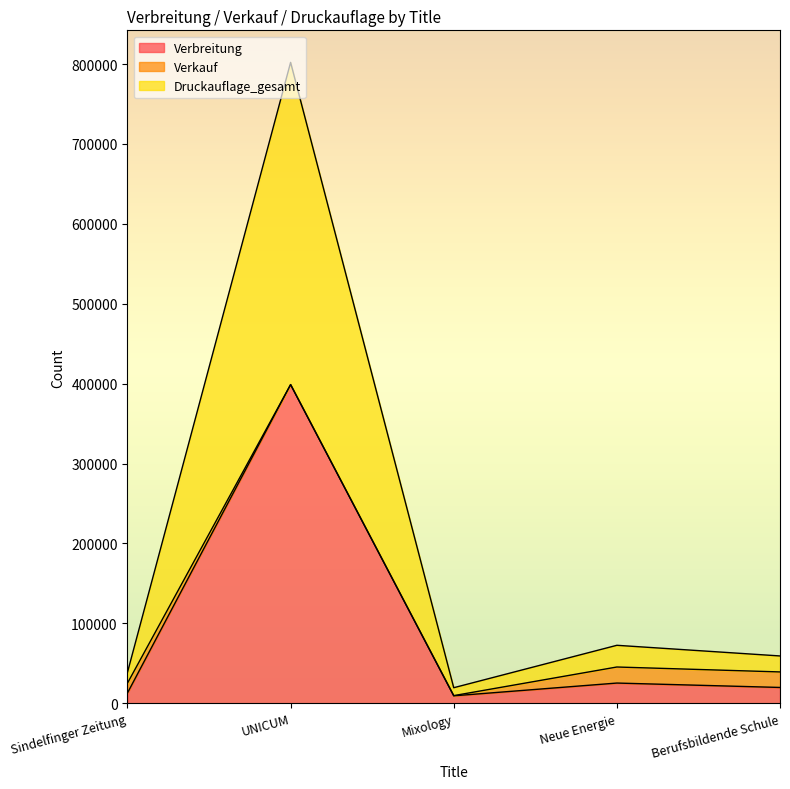

True or false: Verbreitung and Druckauflage_gesamt cross at least once.

False